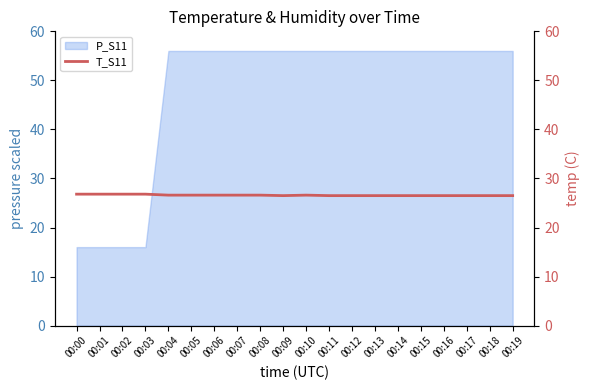

Reading left to right, what are all the values shown in this chart?

26.8	26.8	26.8	26.8	26.6	26.6	26.6	26.6	26.6	26.5	26.6	26.5	26.5	26.5	26.5	26.5	26.5	26.5	26.5	26.5